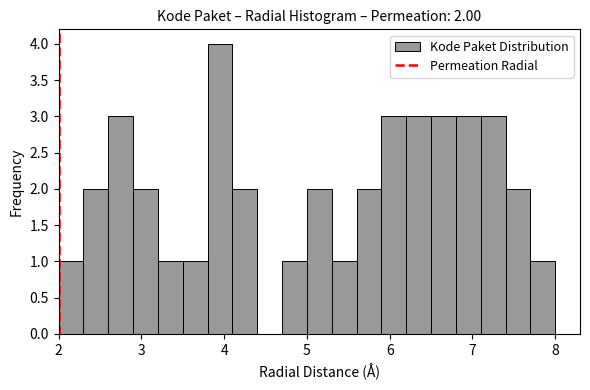

Read against the x-axis, roughly where is the centre of the tallest bar?

4.0